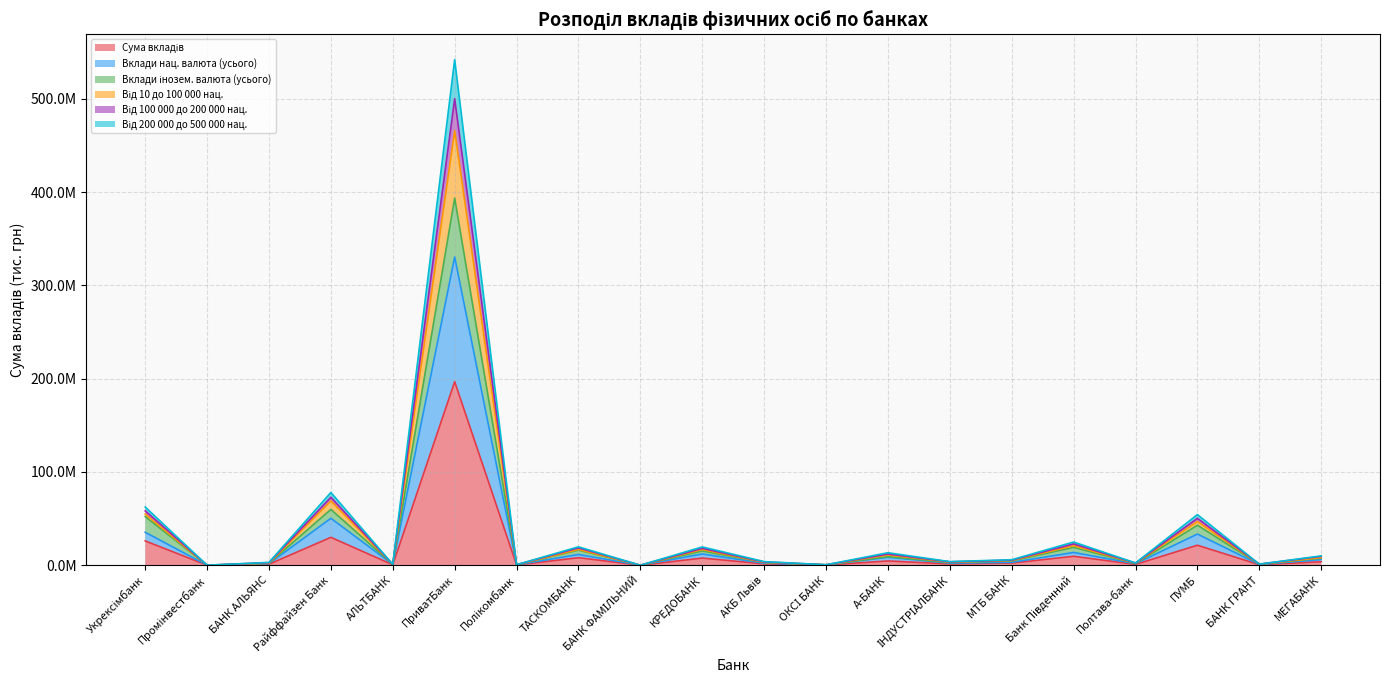

What is the spread (max minus min) of values at Промінвестбанк?

42006.6